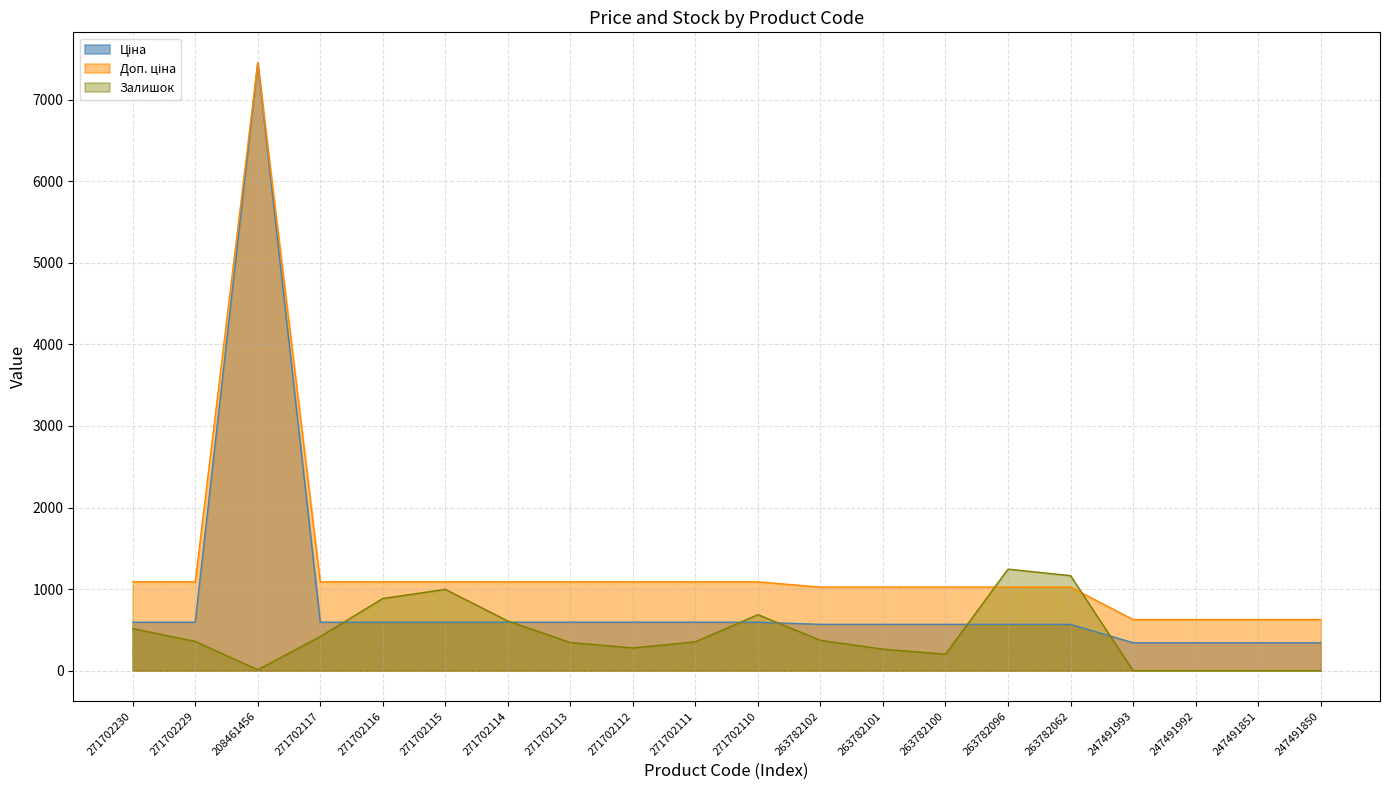

Is the value of Доп. ціна at 271702113 greater than the value of Ціна at 271702117?

Yes